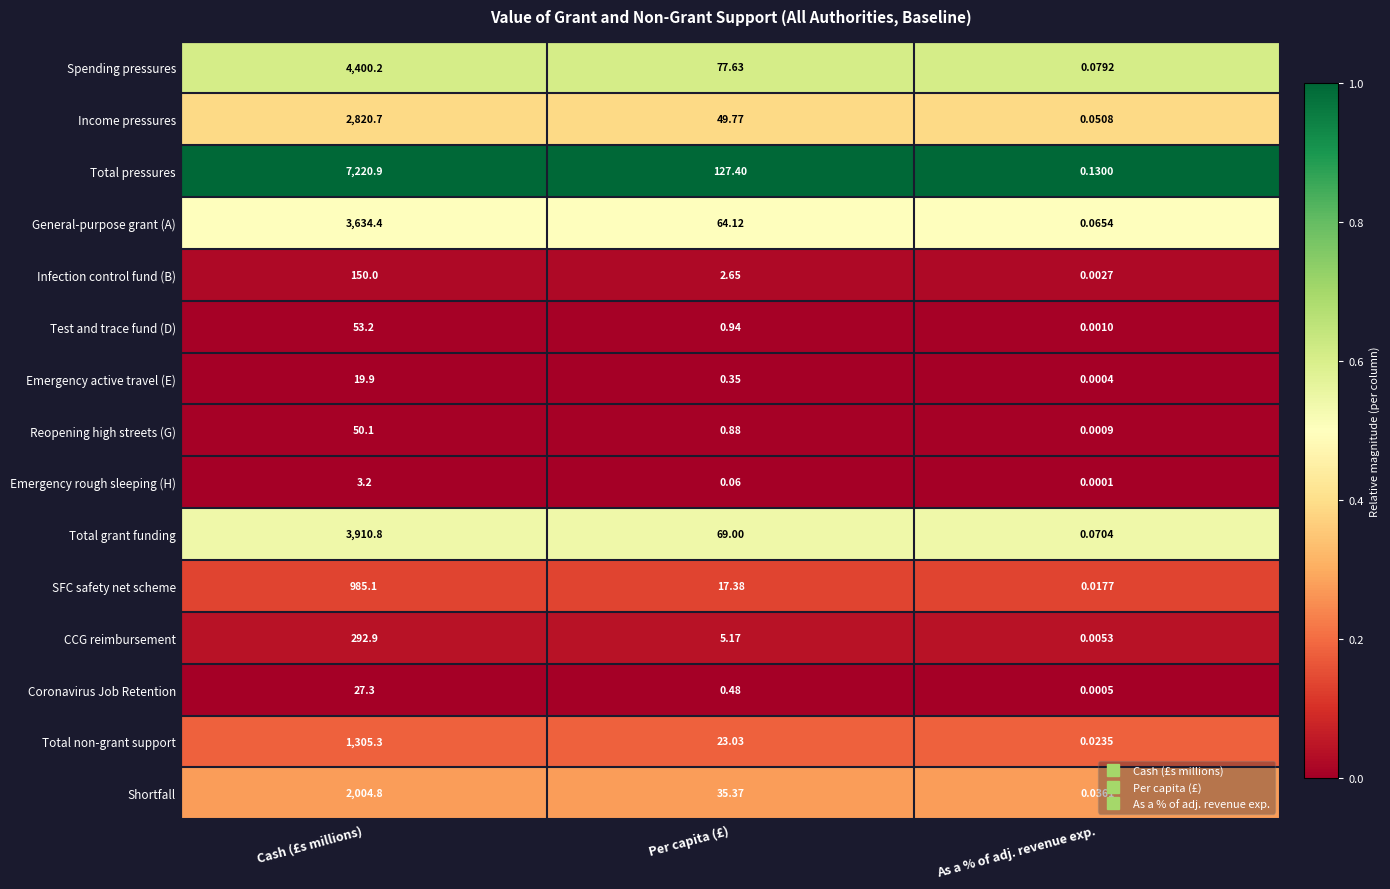

Which series changed the most between Cash (£s millions) and Per capita (£)?

Total pressures